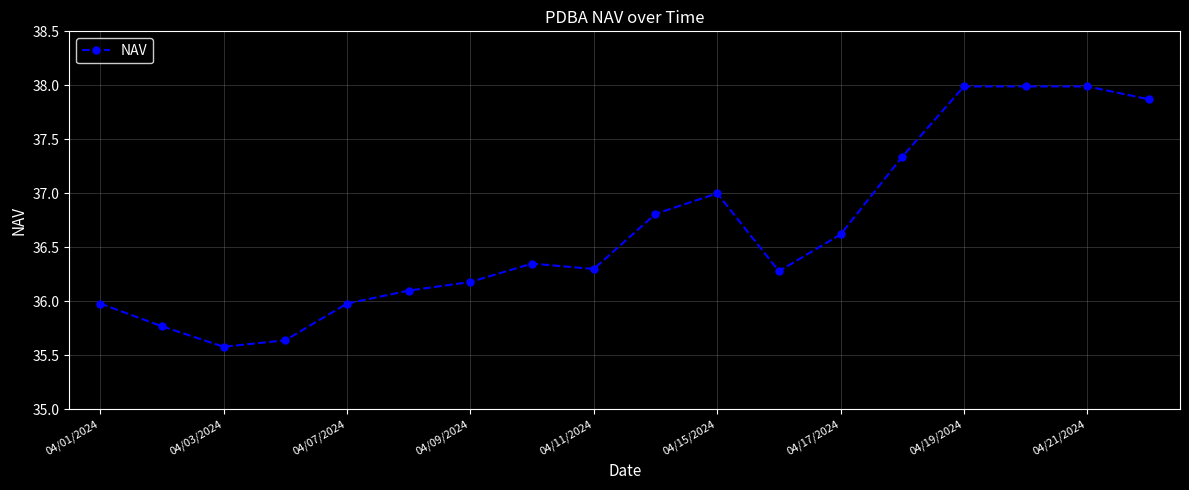

What is the value of the 15th point from the left?

38.0